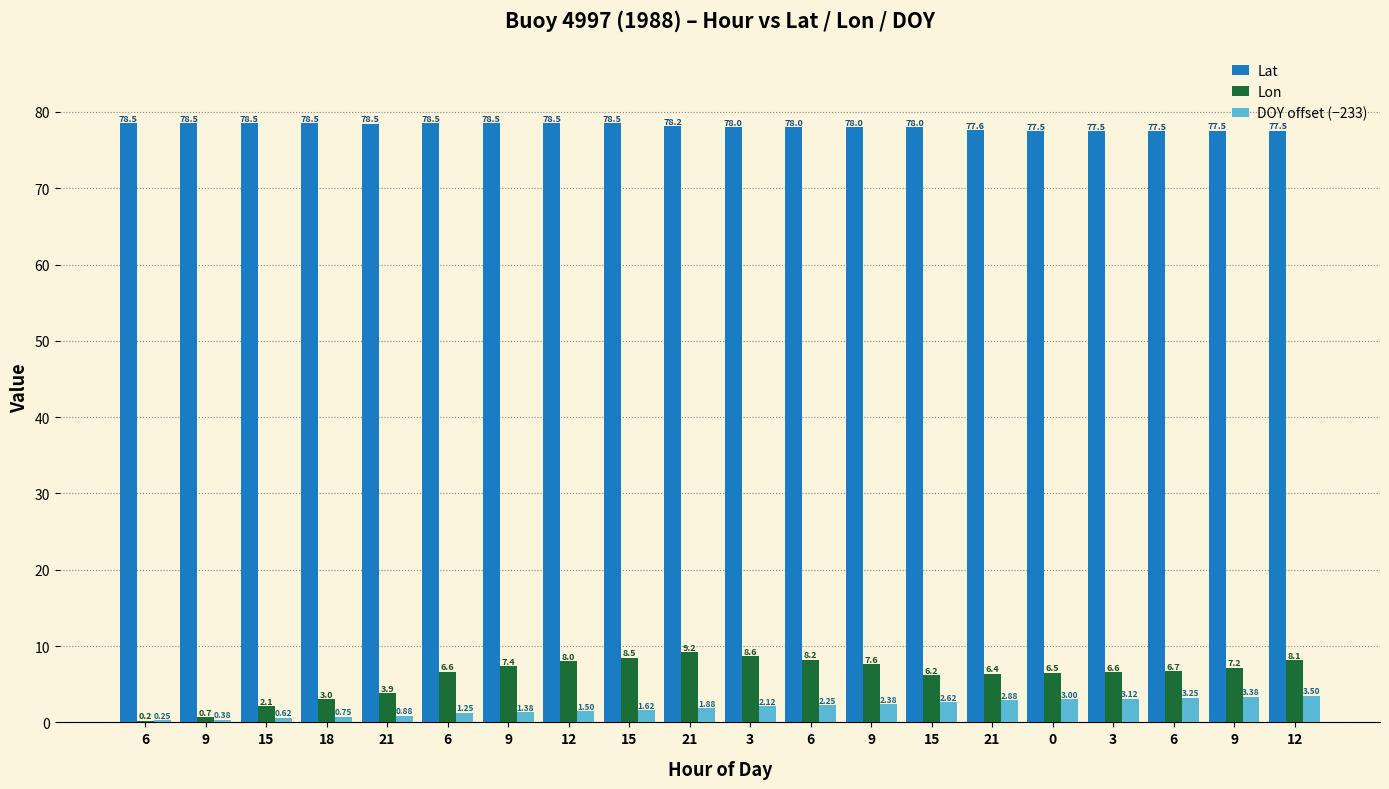

What is the difference between the second highest and minimum values in the Lon series?

8.4